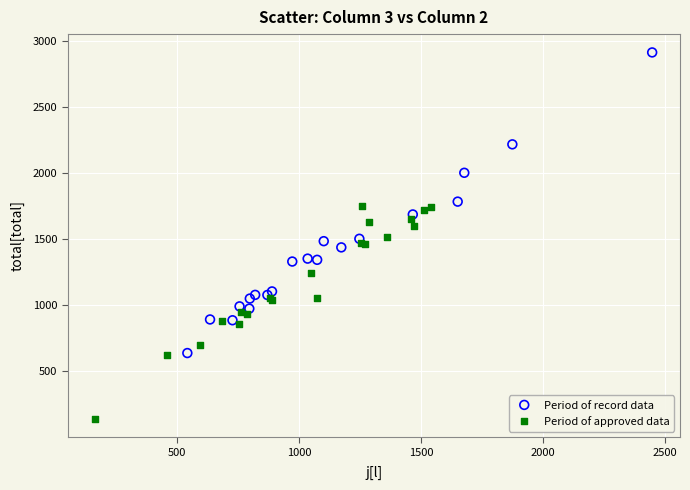

Which series contains the lowest Y value?

Period of approved data